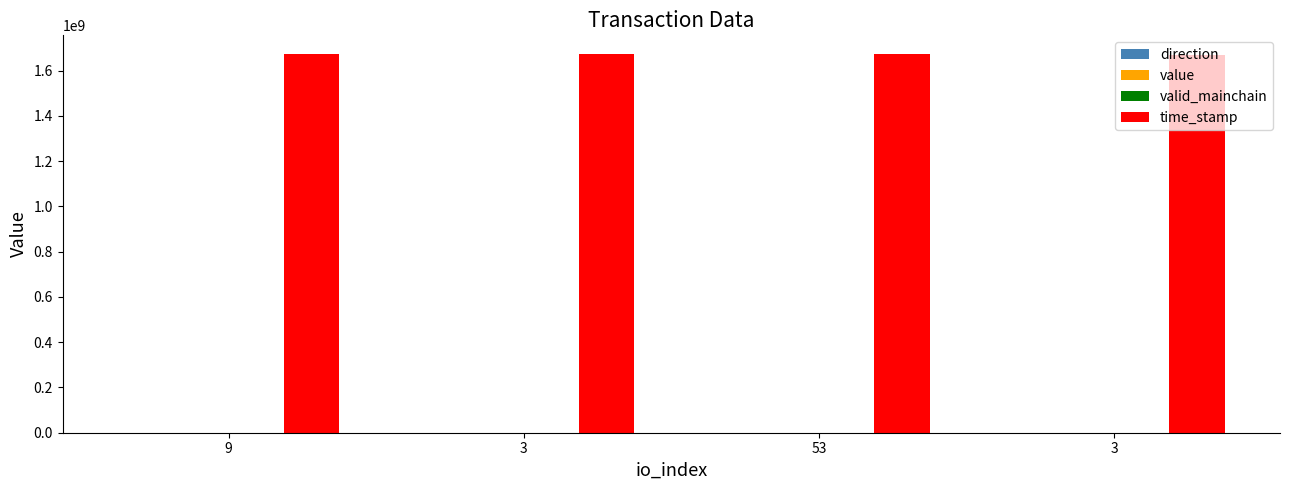

The direction series shows -1.0 at 53. True or false?

True